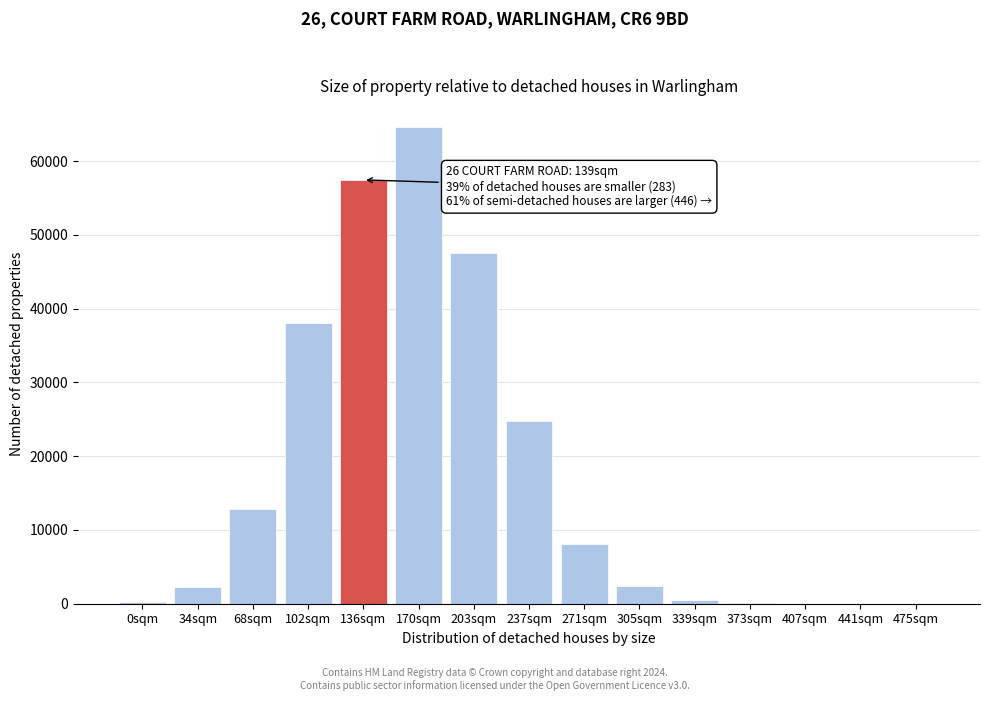

Between 203sqm and 34sqm, which is larger?

203sqm